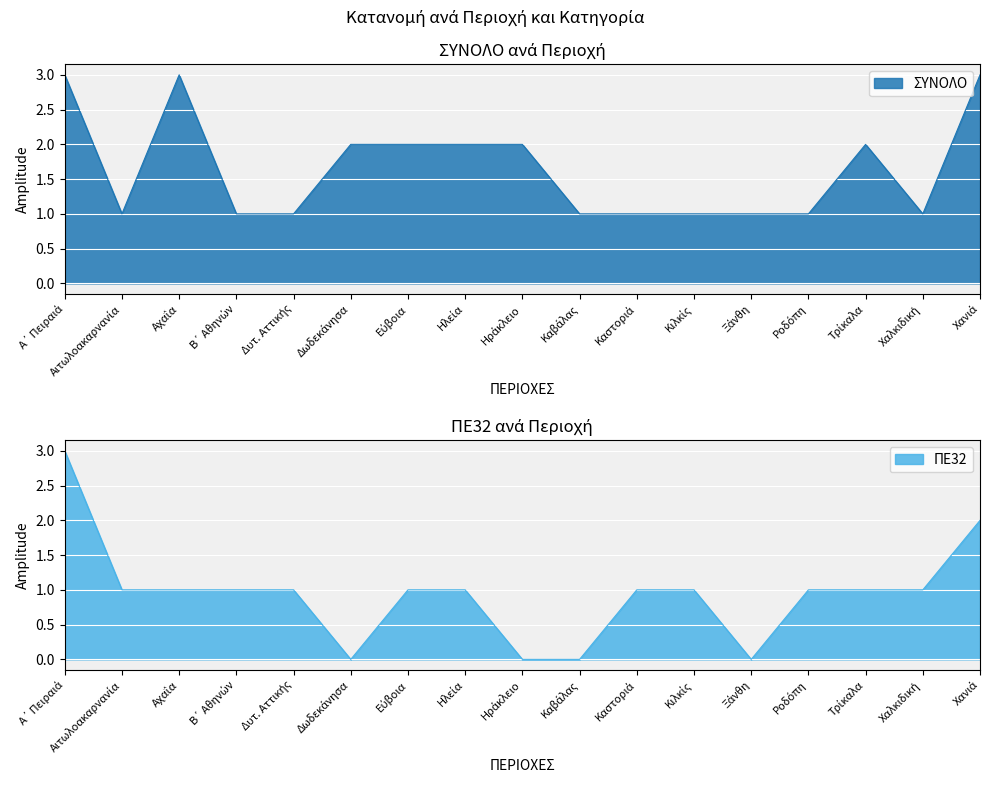

What is the maximum value shown in the chart?

3